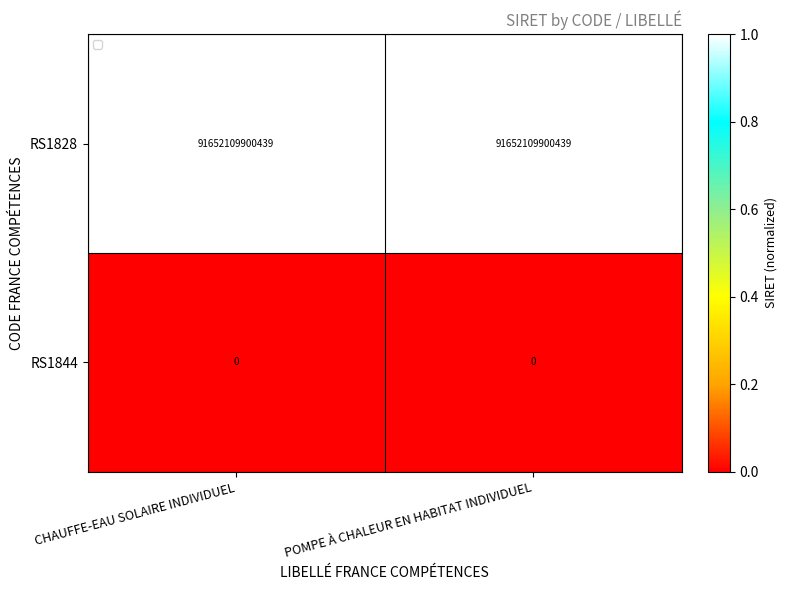

At POMPE À CHALEUR EN HABITAT INDIVIDUEL, list the series in order from smallest to largest.

RS1844, RS1828